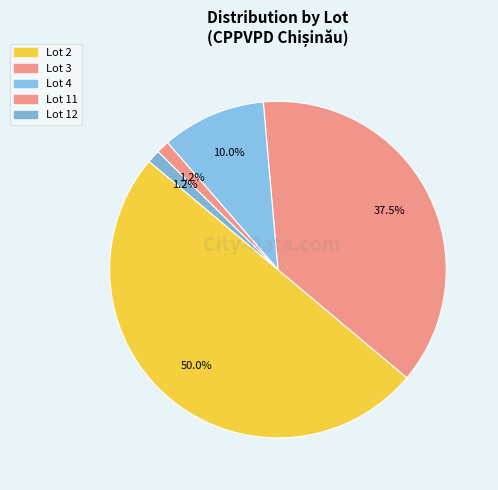

Is there any slice that represents more than half of the pie?

No